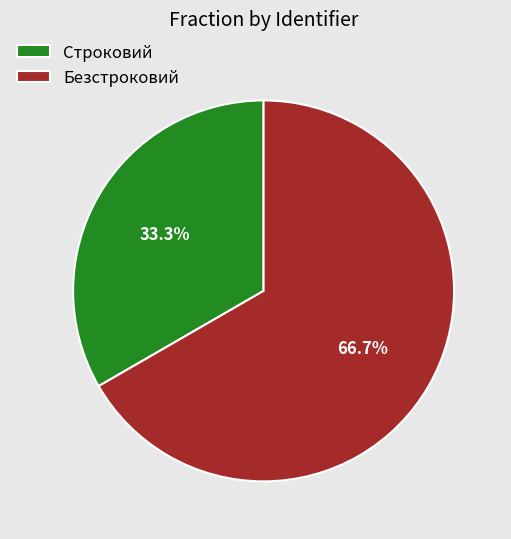

To the nearest percent, what is the average slice percentage?

50%